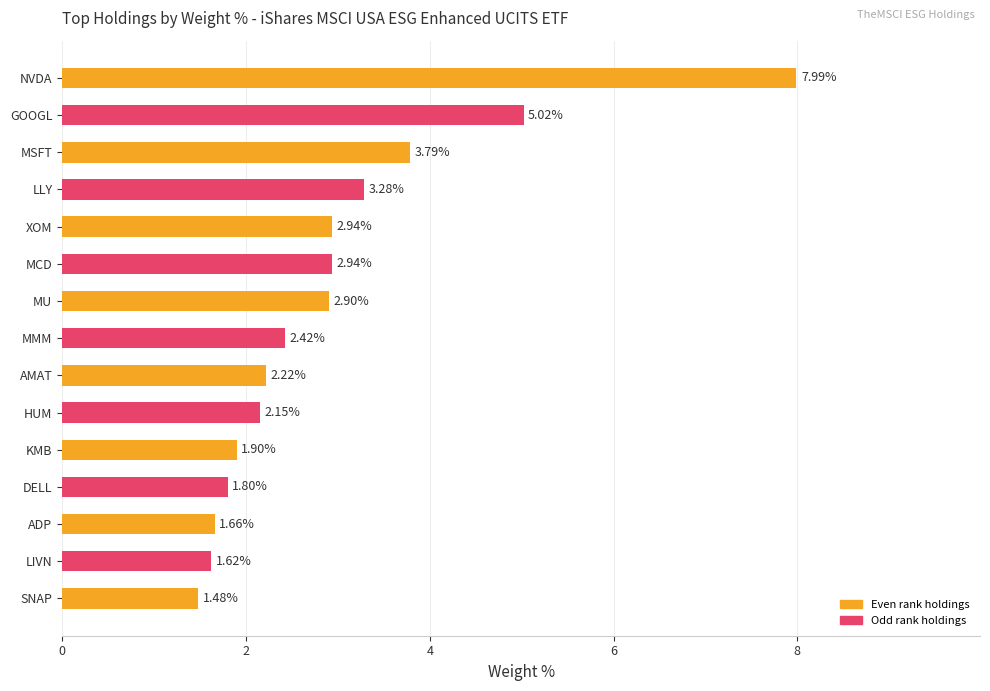

What is the ratio of the value at SNAP to the value at HUM?

0.7